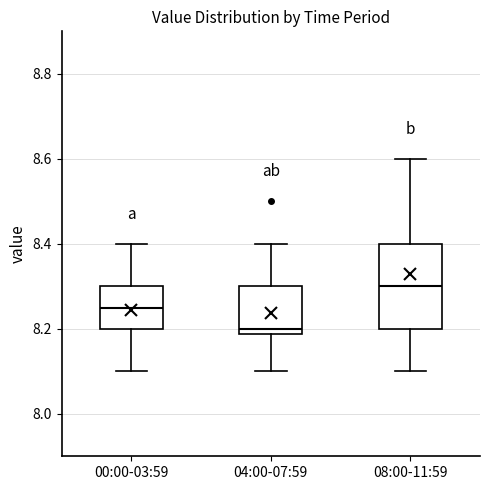

Reading left to right, transcribe this box plot: for each box, give where its median line is, the range the box spans, and where its two whiskers end, as read against the y-axis. The values are not printed on the chart, so give them approximately, as read against the axis.

00:00-03:59: median 8.26, box 8.20 to 8.30, whiskers 8.10 to 8.40
04:00-07:59: median 8.20, box 8.18 to 8.30, whiskers 8.10 to 8.40
08:00-11:59: median 8.30, box 8.20 to 8.40, whiskers 8.10 to 8.60